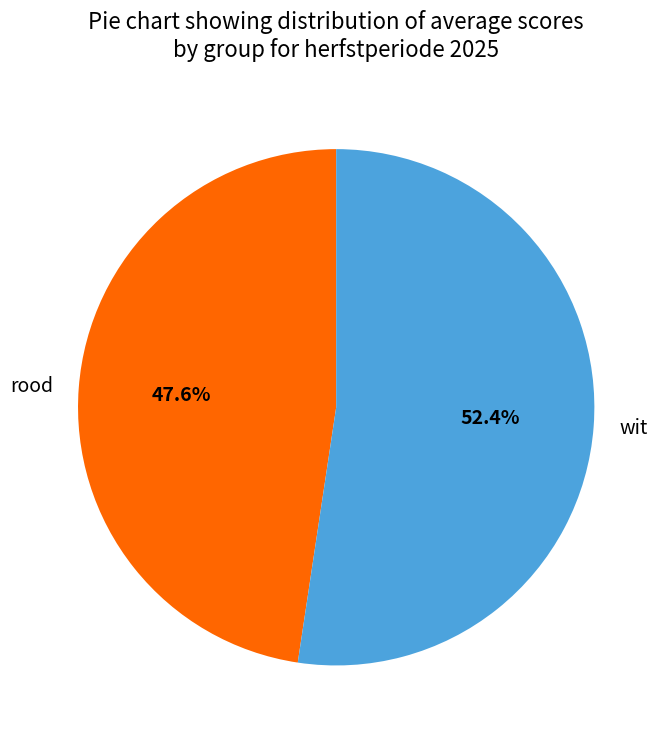

How many segments does this pie chart have?

2